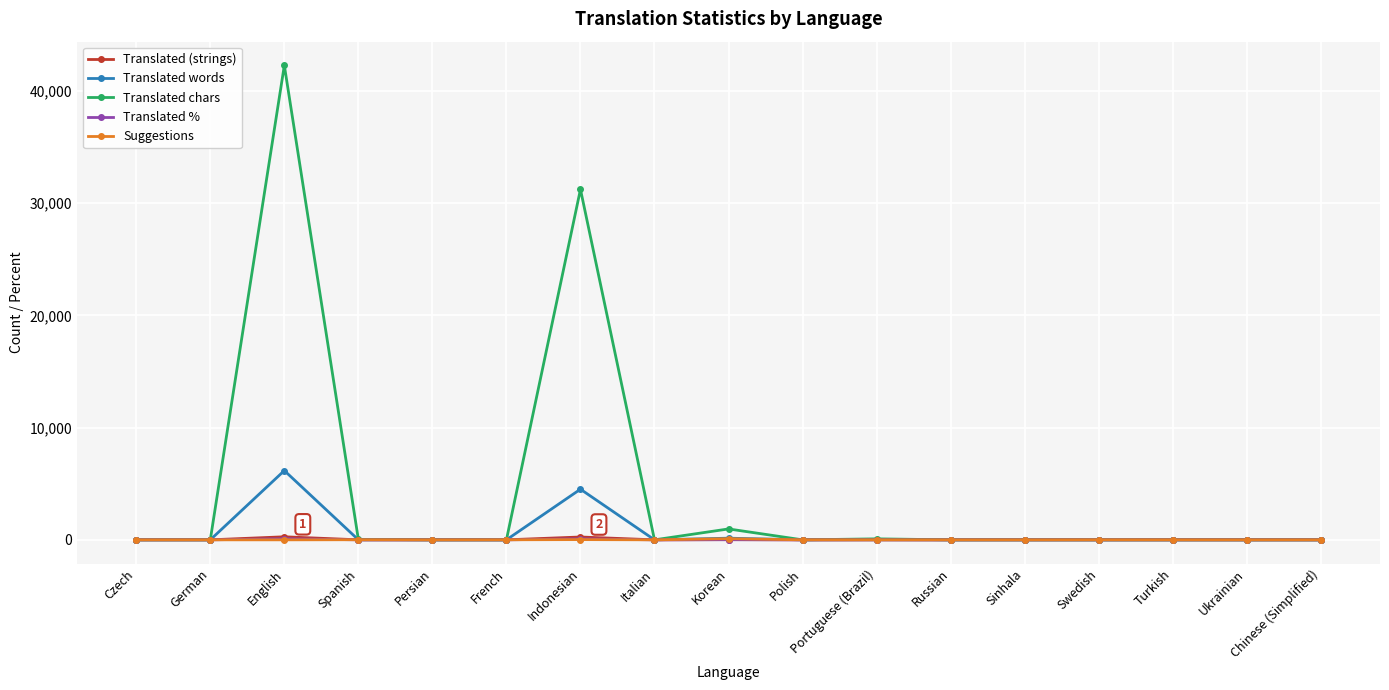

What position from the left is Korean?

9